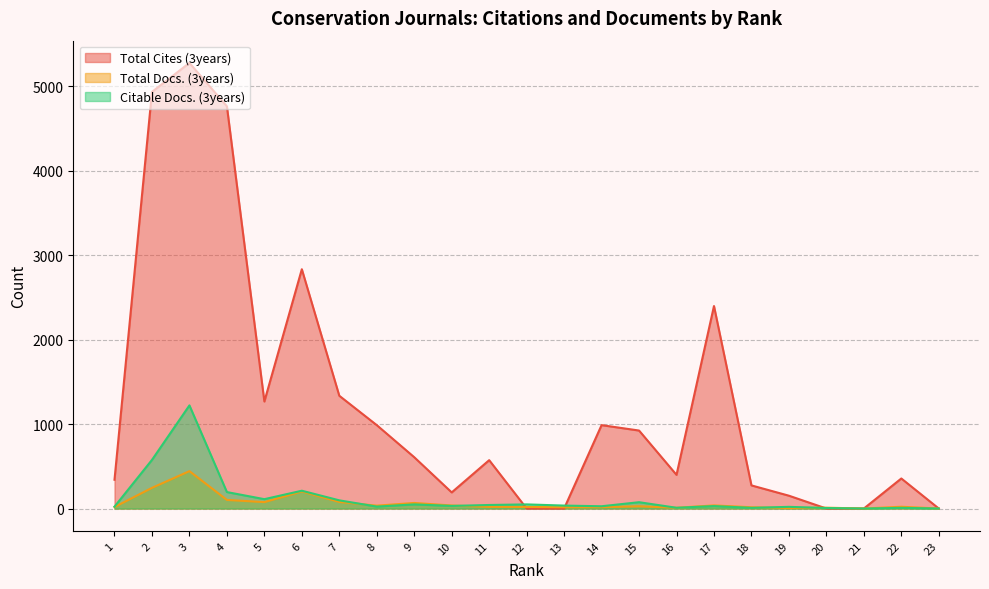

What is the greatest value displayed?

5279